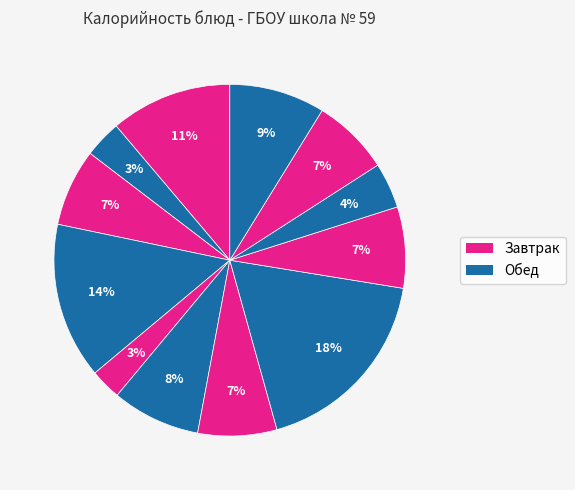

How many segments does this pie chart have?

12